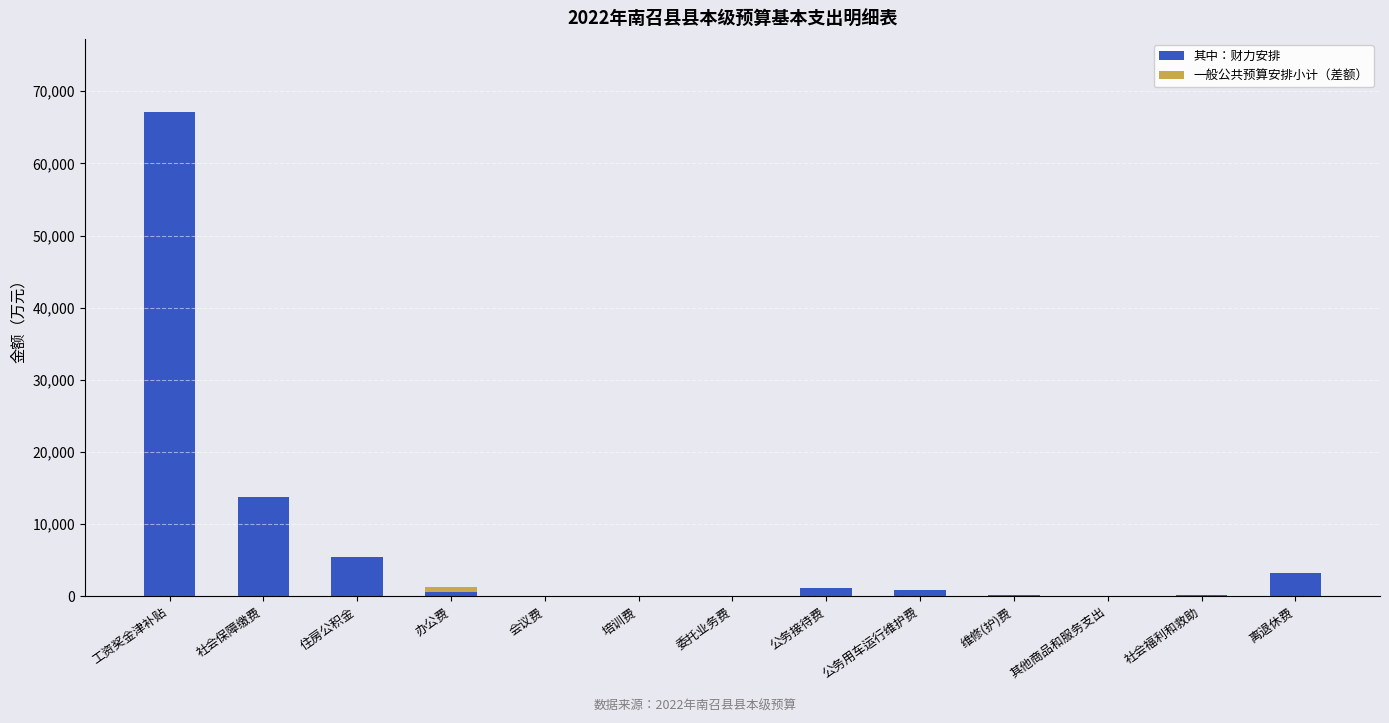

What is the highest value of the 其中：财力安排 series?

67185